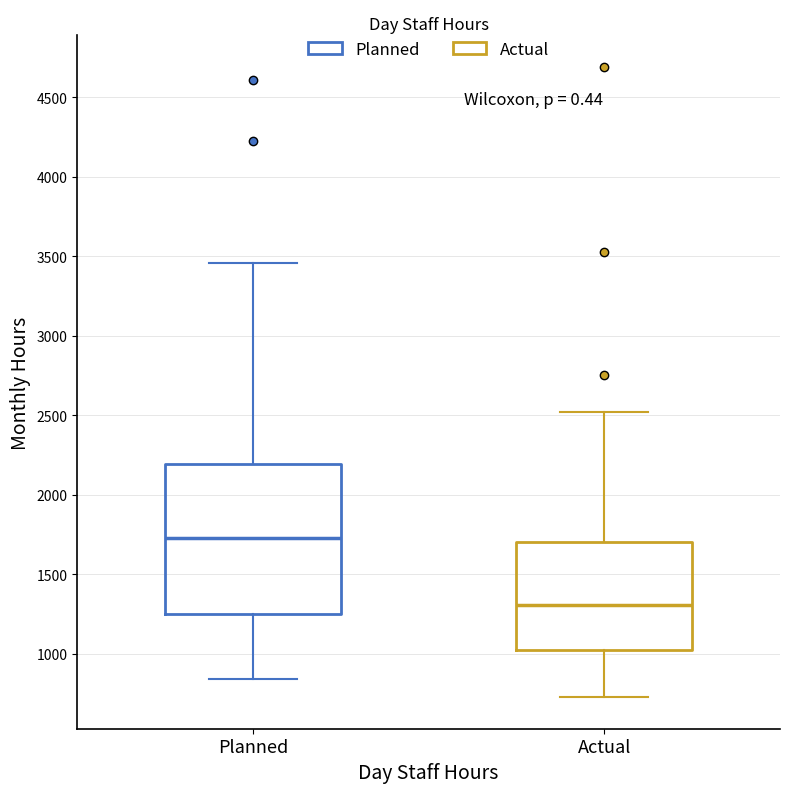

Reading left to right, transcribe this box plot: for each box, give where its median line is, the range the box spans, and where its two whiskers end, as read against the y-axis. The values are not printed on the chart, so give them approximately, as read against the axis.

Planned: median 1750, box 1250 to 2200, whiskers 850 to 3450
Actual: median 1300, box 1050 to 1700, whiskers 750 to 2500